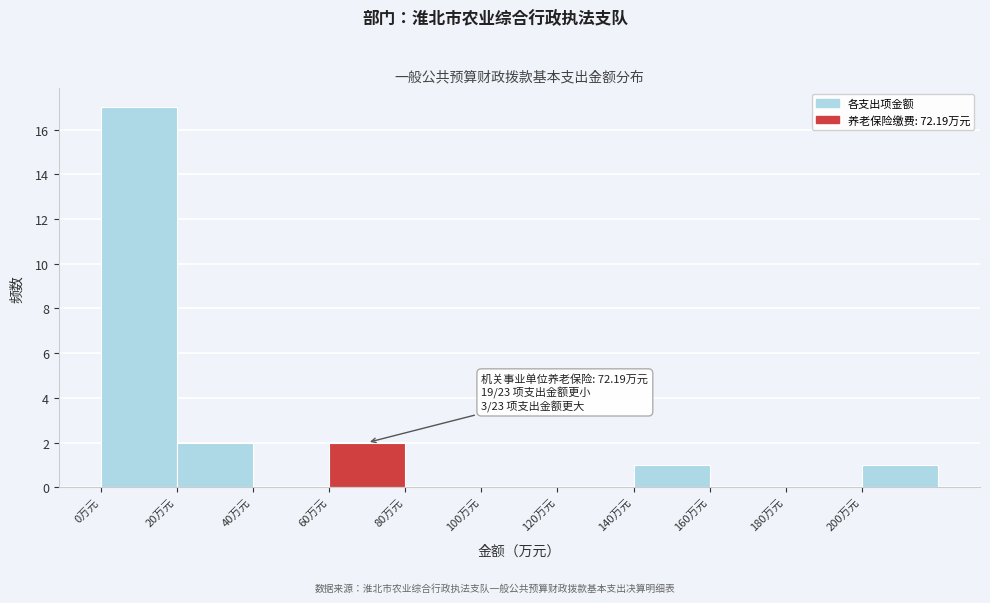

Which range on the x-axis has the tallest bar?

0 to 20